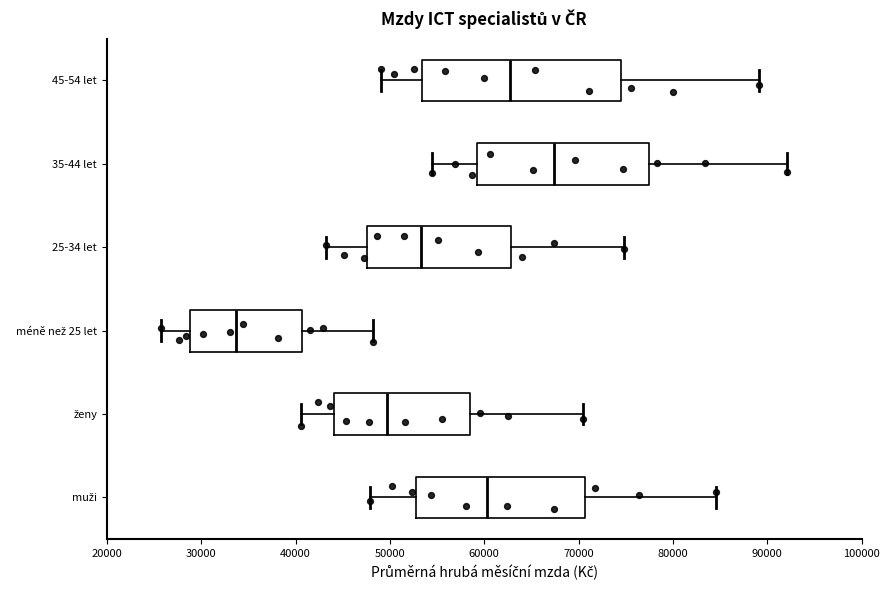

Where does the left whisker of the box for méně než 25 let end on the x-axis? The values are not printed on the chart, so give them approximately, as read against the axis.

26000